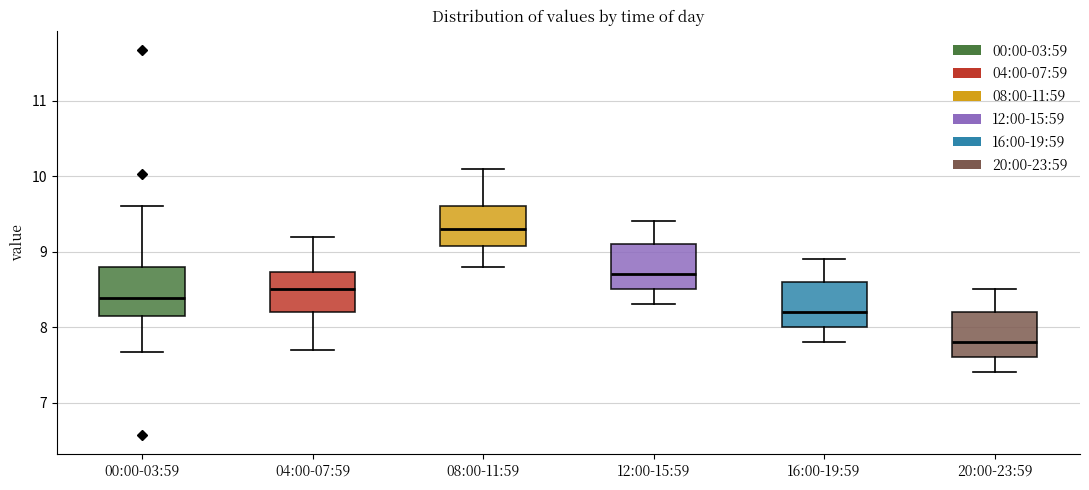

Which box has the highest median line?

08:00-11:59